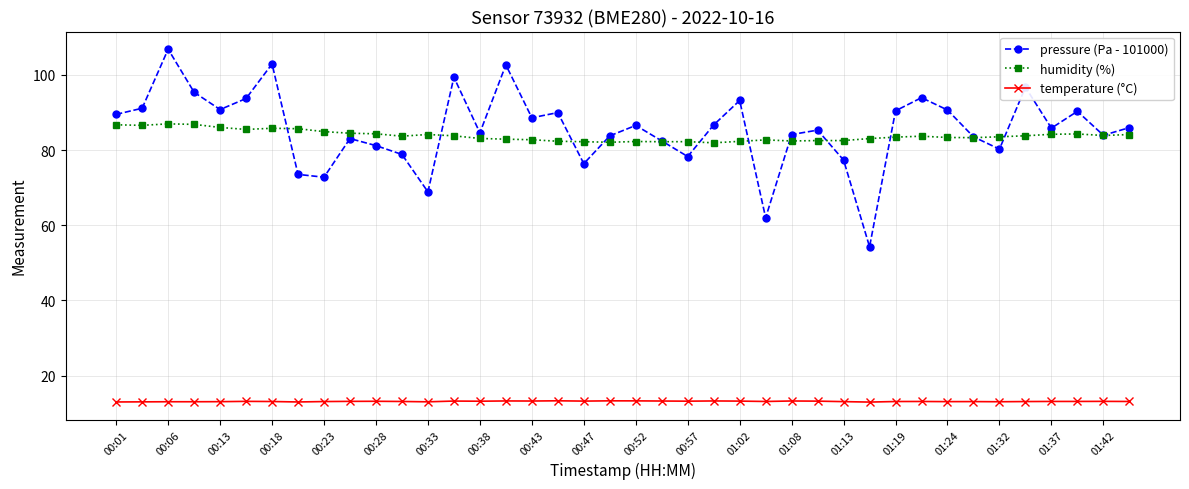

What is the greatest value displayed?

106.8